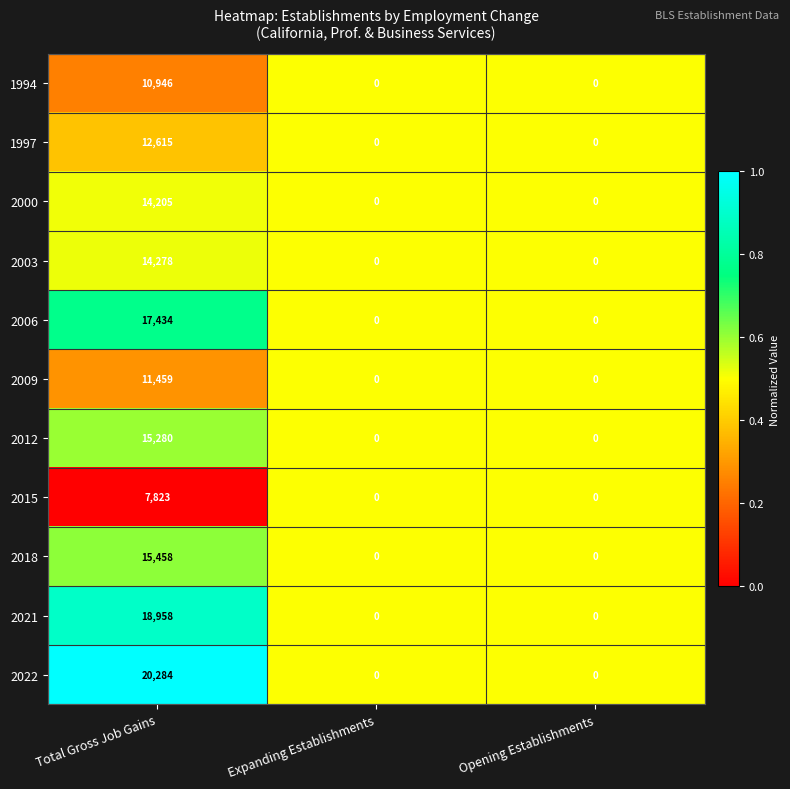

At which category is the sum across all series the highest?

Total Gross Job Gains